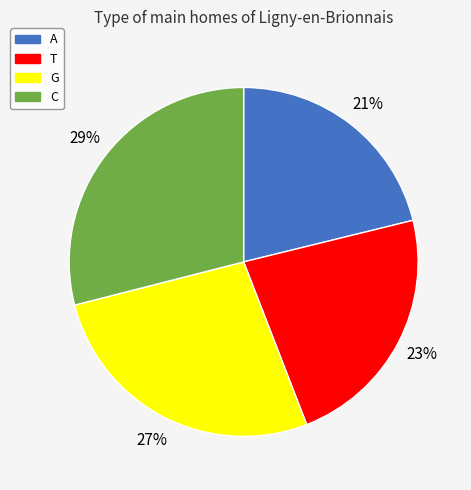

Rank the categories by value from lowest to highest.

A, T, G, C